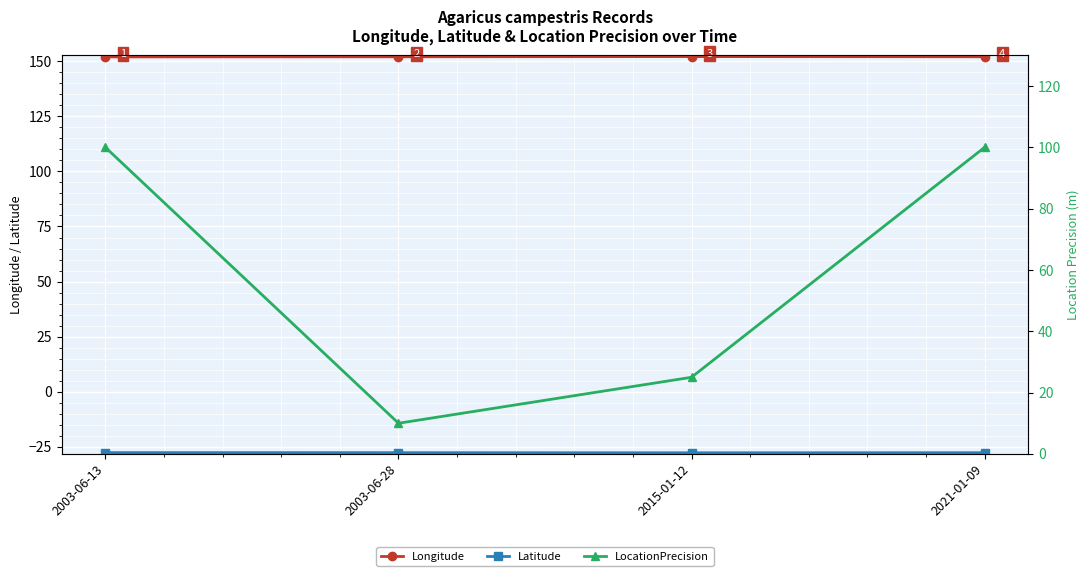

At which label does Latitude reach its minimum?

2015-01-12